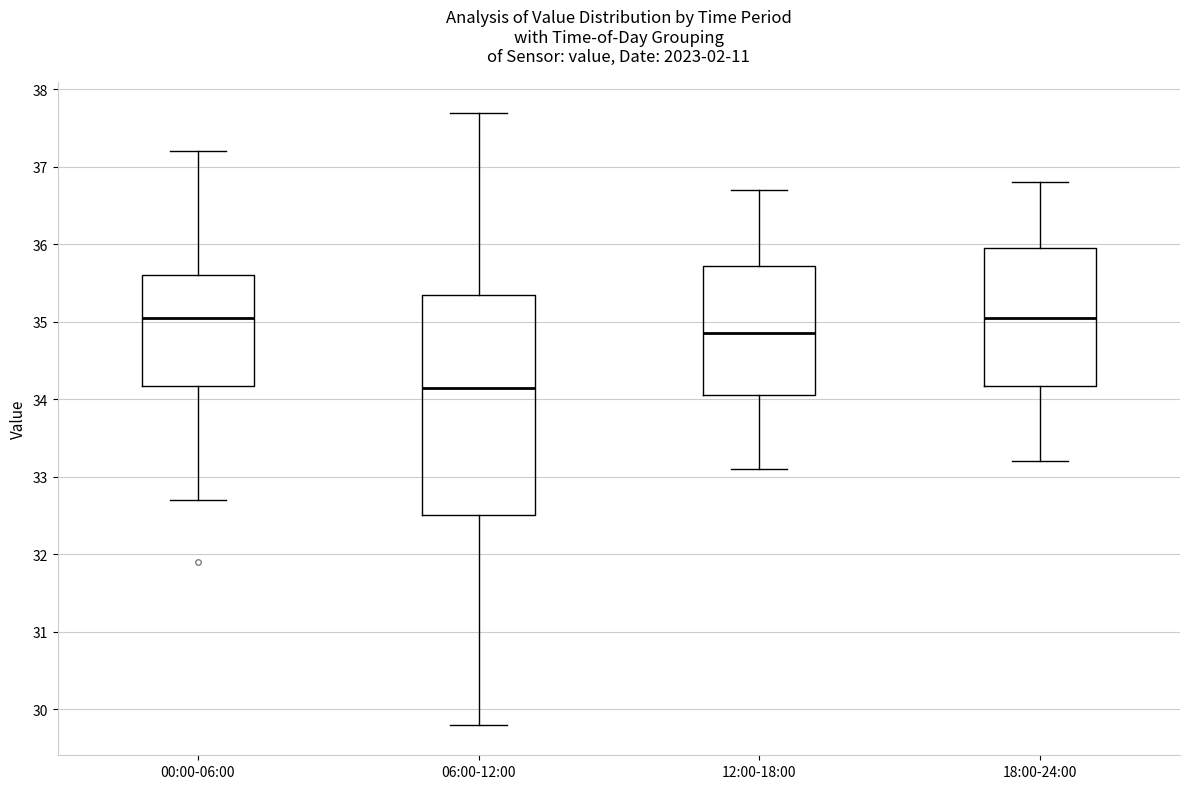

Reading left to right, read every box against the y-axis: the position of its median line, the range the box covers, and the ends of its whiskers. The values are not printed on the chart, so give them approximately, as read against the axis.

00:00-06:00: median 35.1, box 34.2 to 35.6, whiskers 32.7 to 37.2
06:00-12:00: median 34.2, box 32.5 to 35.4, whiskers 29.8 to 37.7
12:00-18:00: median 34.9, box 34.1 to 35.7, whiskers 33.1 to 36.7
18:00-24:00: median 35.1, box 34.2 to 36.0, whiskers 33.2 to 36.8